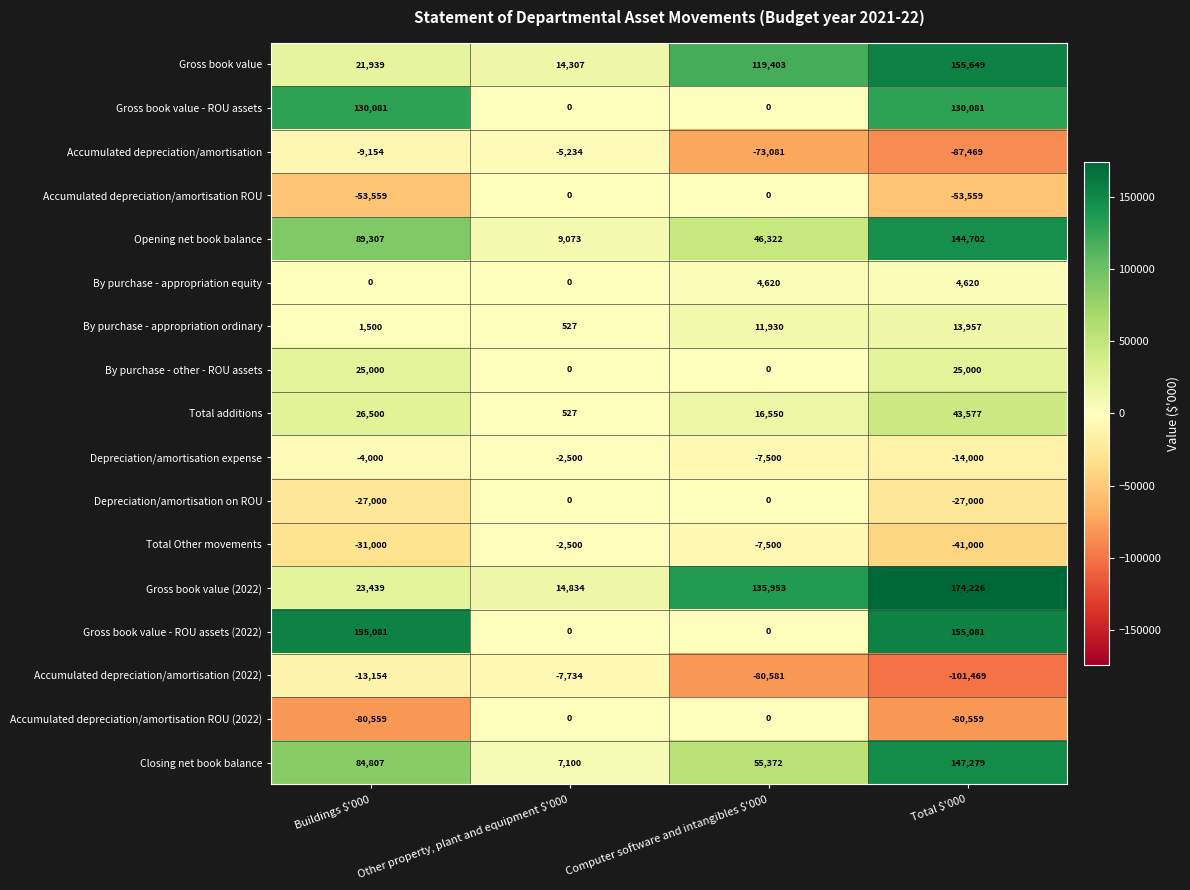

What is the average value of the Depreciation/amortisation expense series?

-7000